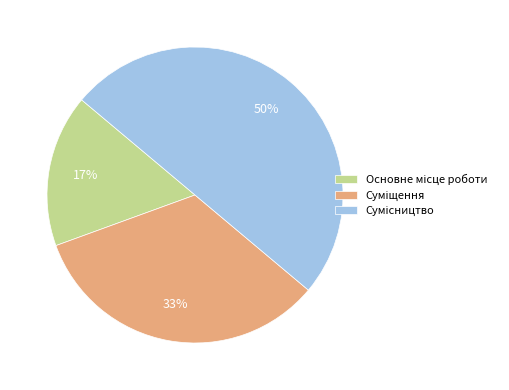

To the nearest percent, what is the average slice percentage?

33%